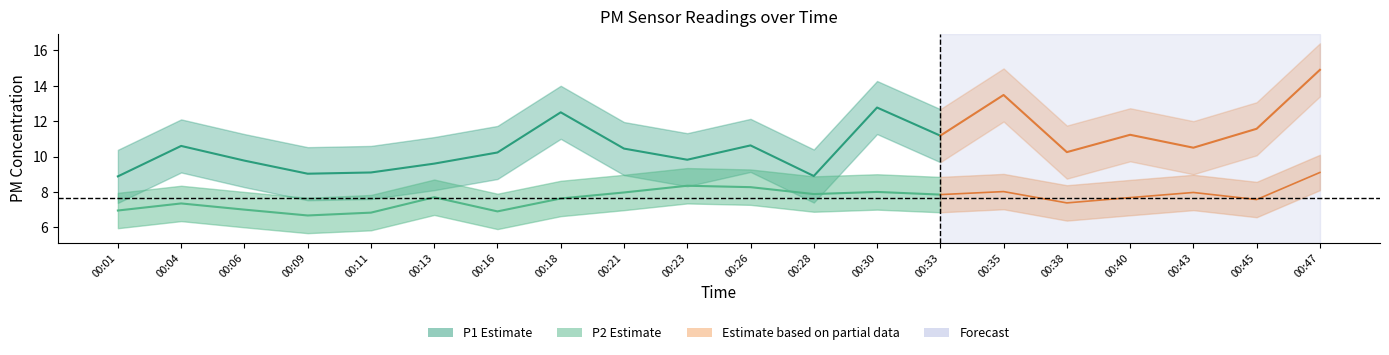

Rank the series at 00:40 from highest to lowest value.

P1, P2